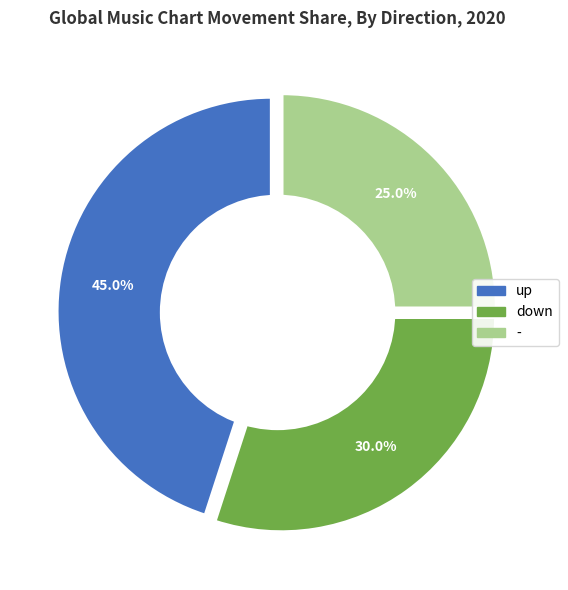

Is the sum of down and - greater than half?

Yes